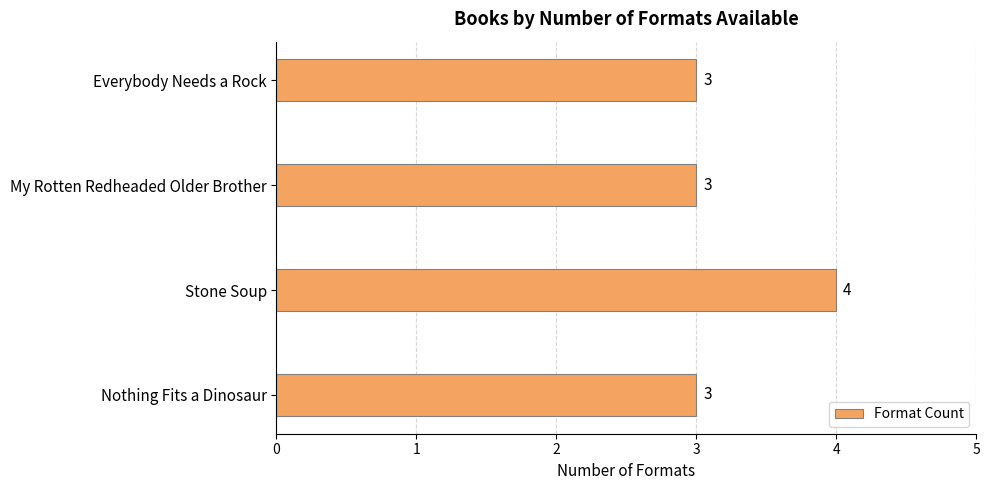

What is the average value?

3